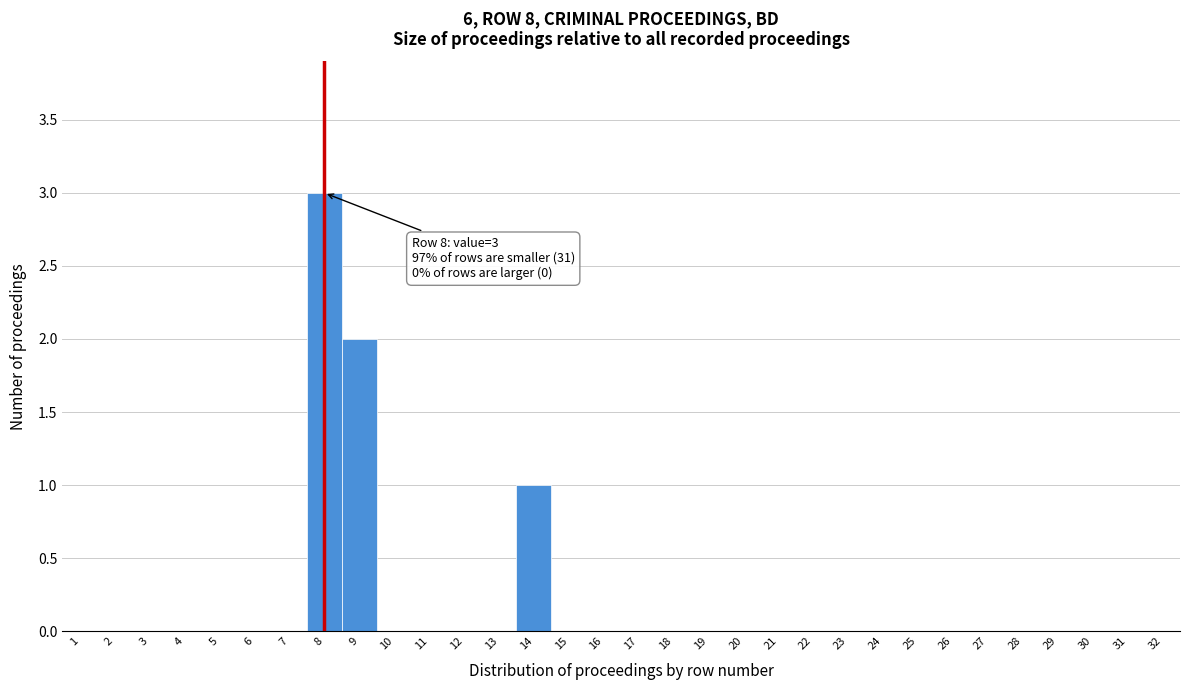

Which label corresponds to the largest value in the chart?

8